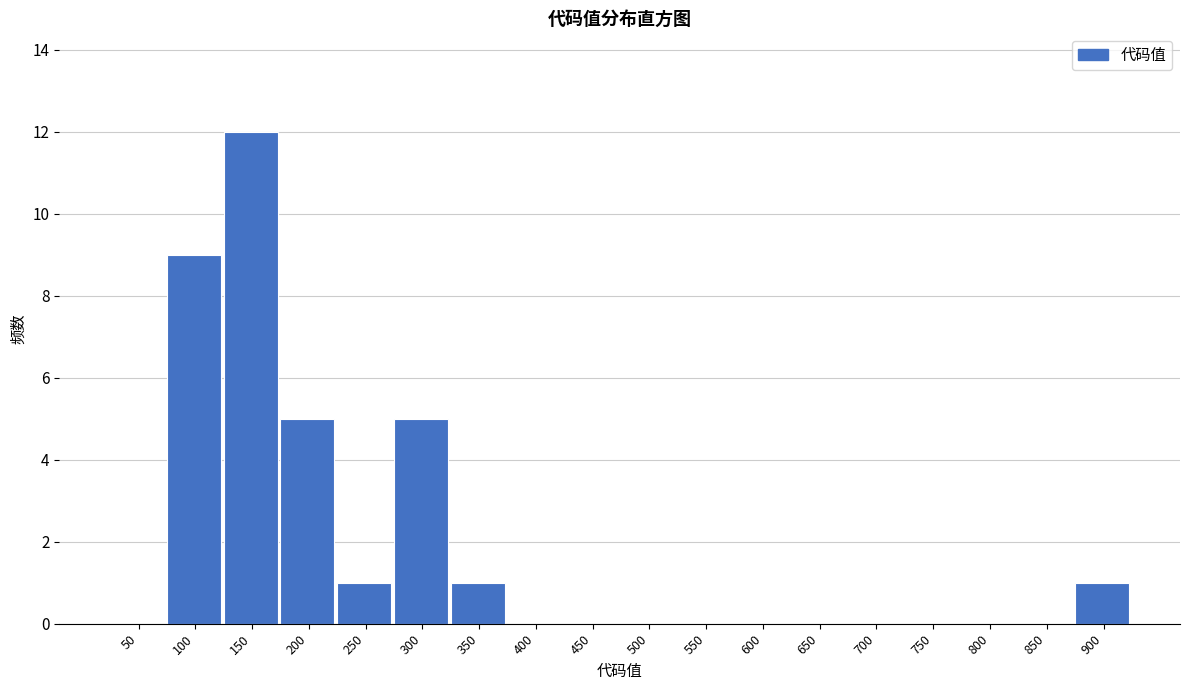

Reading left to right, list all the values displayed in this chart.

50=0	100=9	150=12	200=5	250=1	300=5	350=1	400=0	450=0	500=0	550=0	600=0	650=0	700=0	750=0	800=0	850=0	900=1